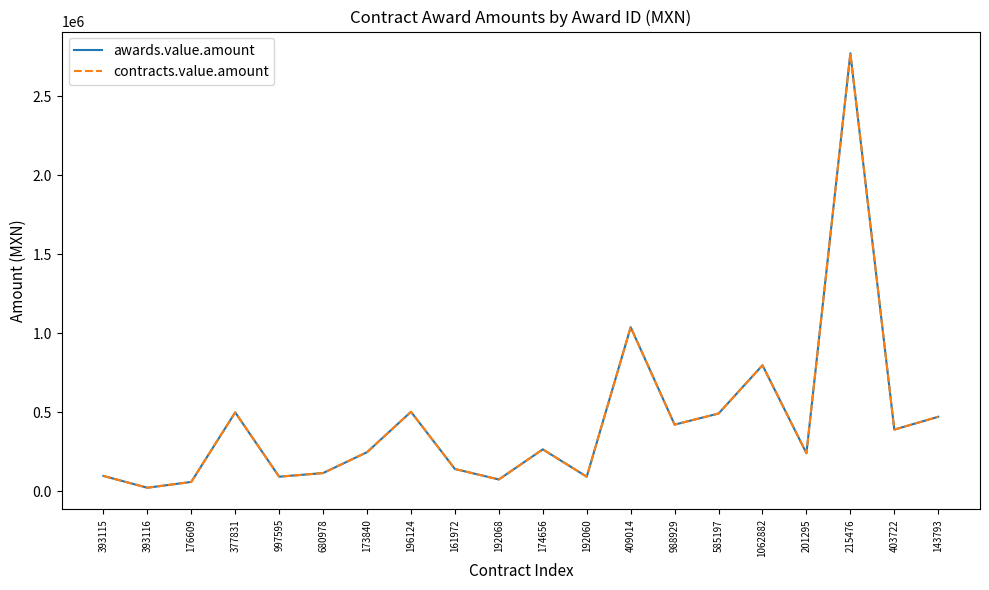

Does the chart have visible grid lines?

No